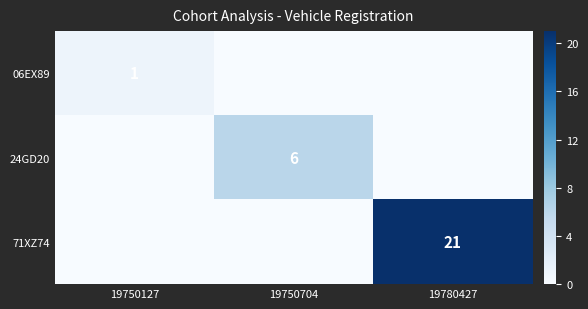

True or false: 06EX89 has a value of 2 at 19750127.

False